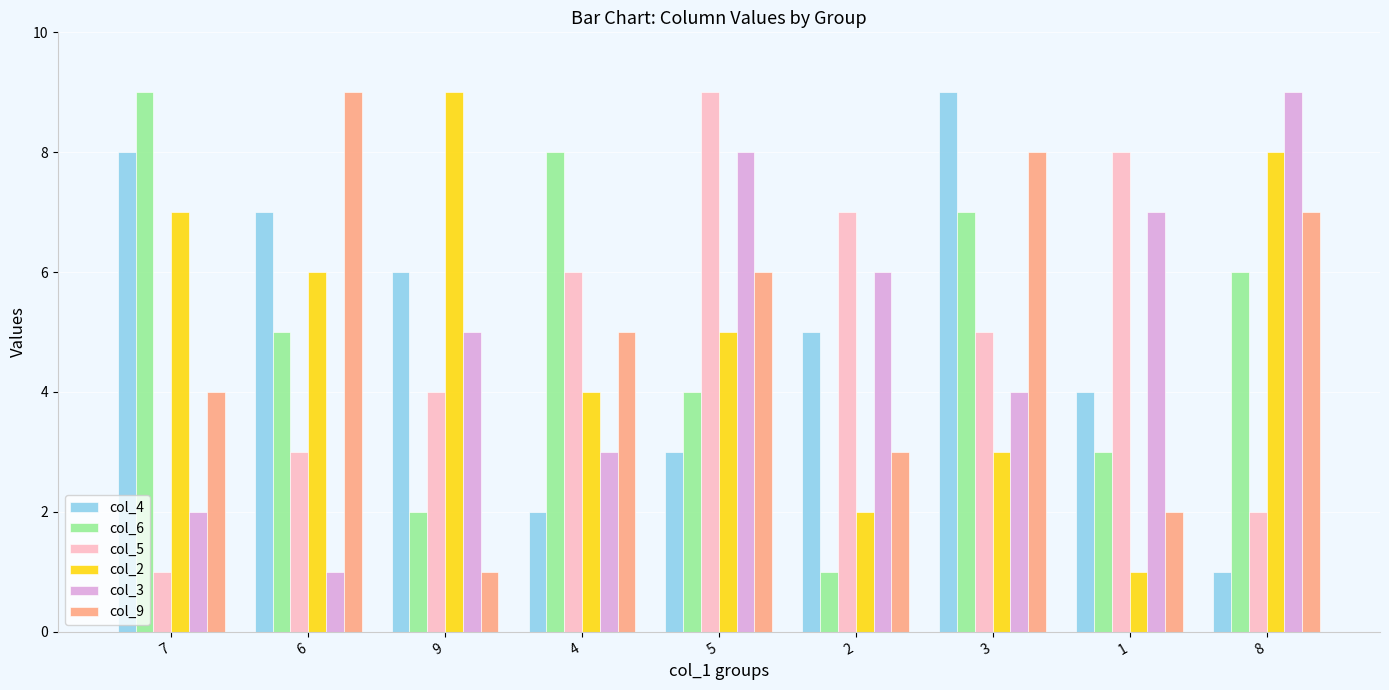

True or false: col_3 has a value of 11 at 1.

False